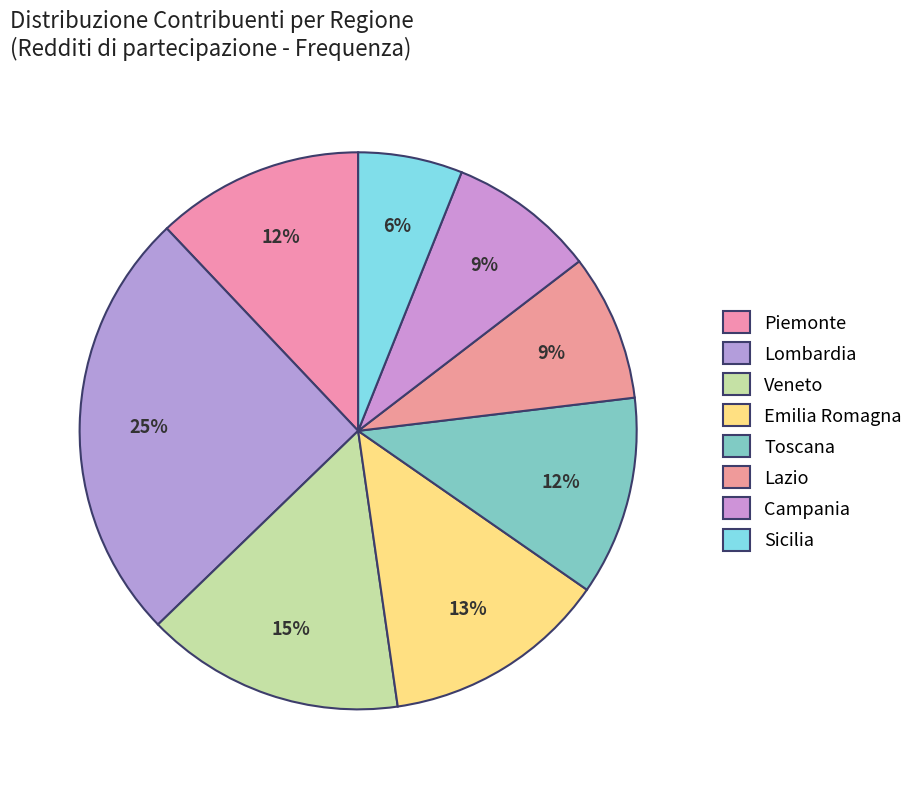

Does any single category account for the majority?

No